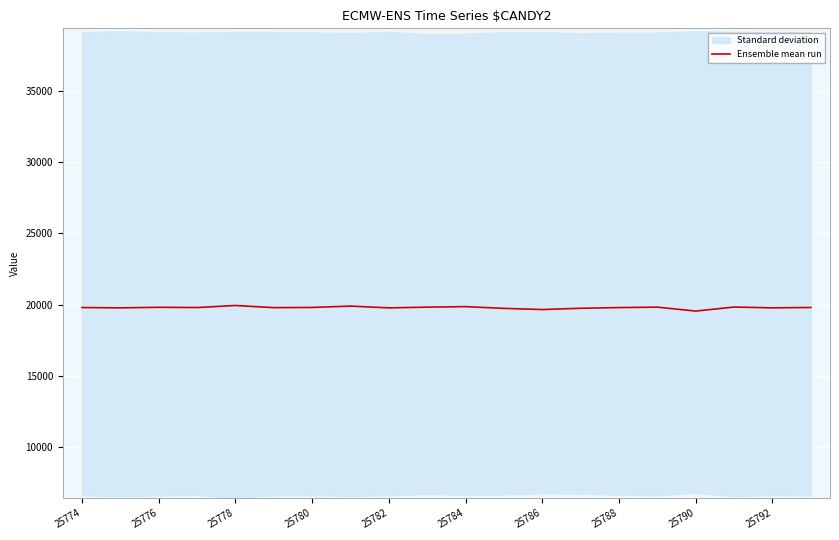

At which label is the value closest to 19742?

13